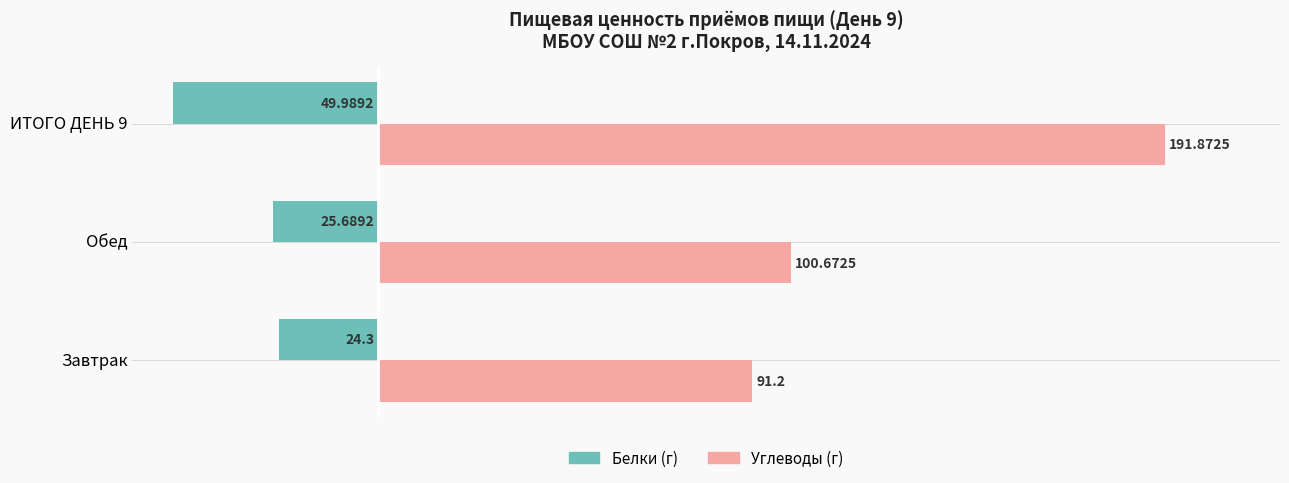

What are all the series names shown in the legend?

Белки (г), Углеводы (г)